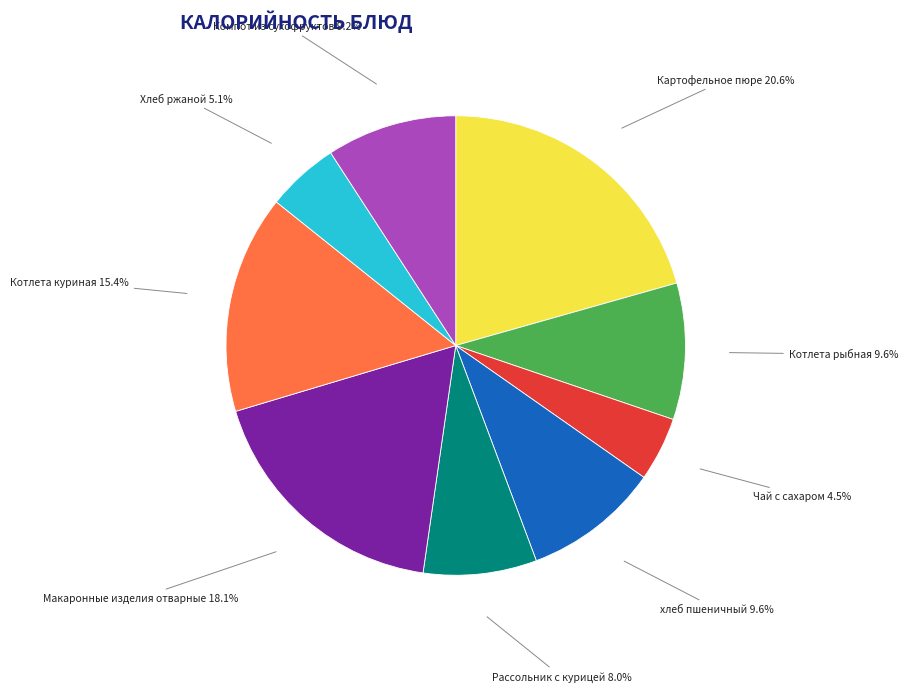

Does any single category account for the majority?

No